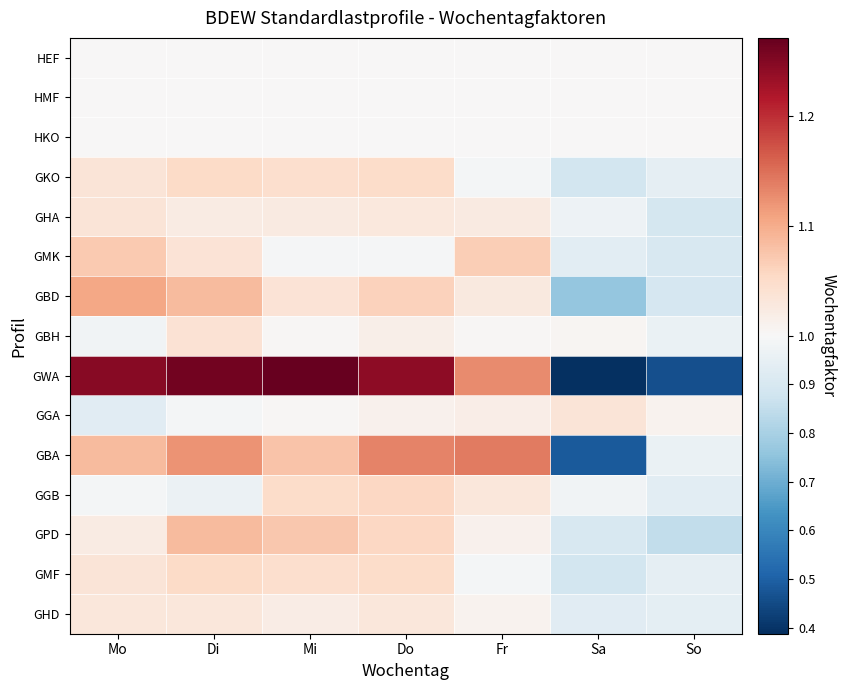

List the series in order of their peak value, highest first.

GWA, GBA, GBD, GPD, GMK, GGB, GKO, GMF, GBH, GHA, GGA, GHD, HEF, HMF, HKO